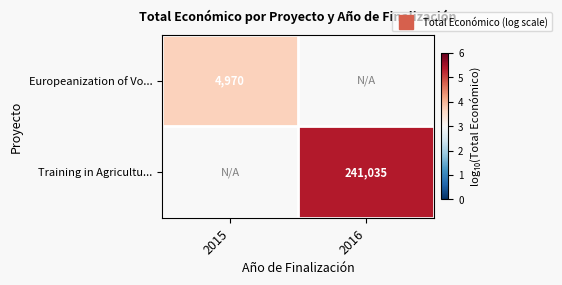

The Training in Agricultu... series shows 5.4 at 2016. True or false?

True